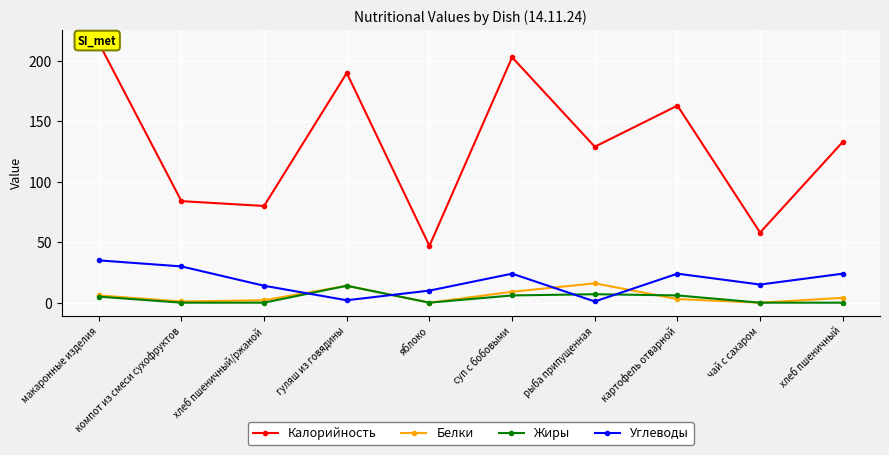

What is the label of the 10th point from the left?

хлеб пшеничный